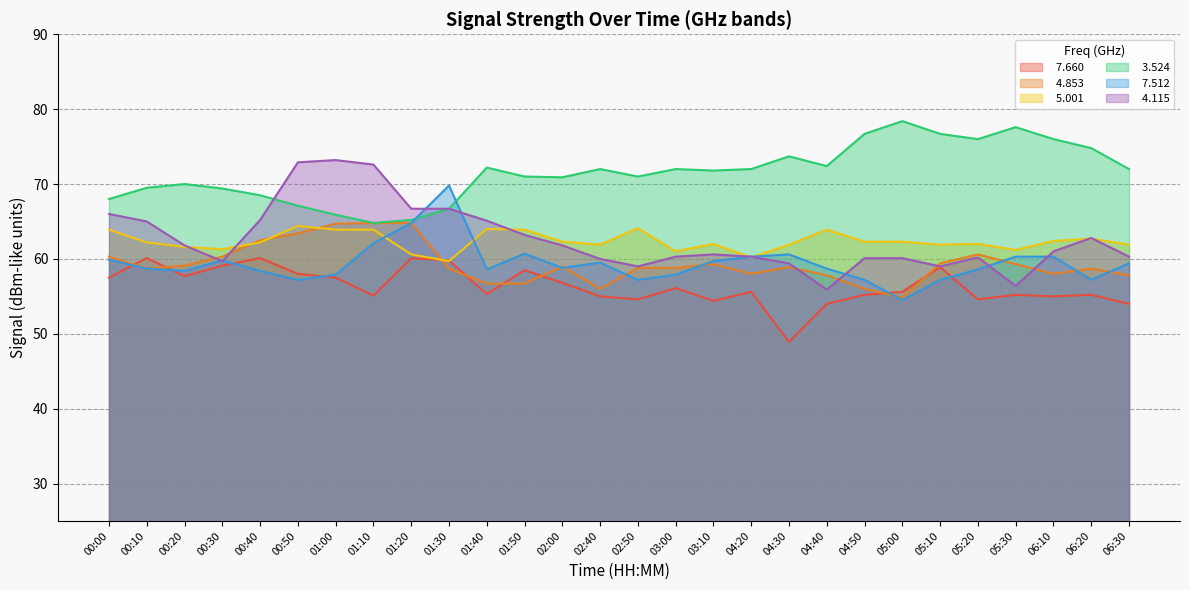

What value does the   5.001 series have at 03:00?

61.0